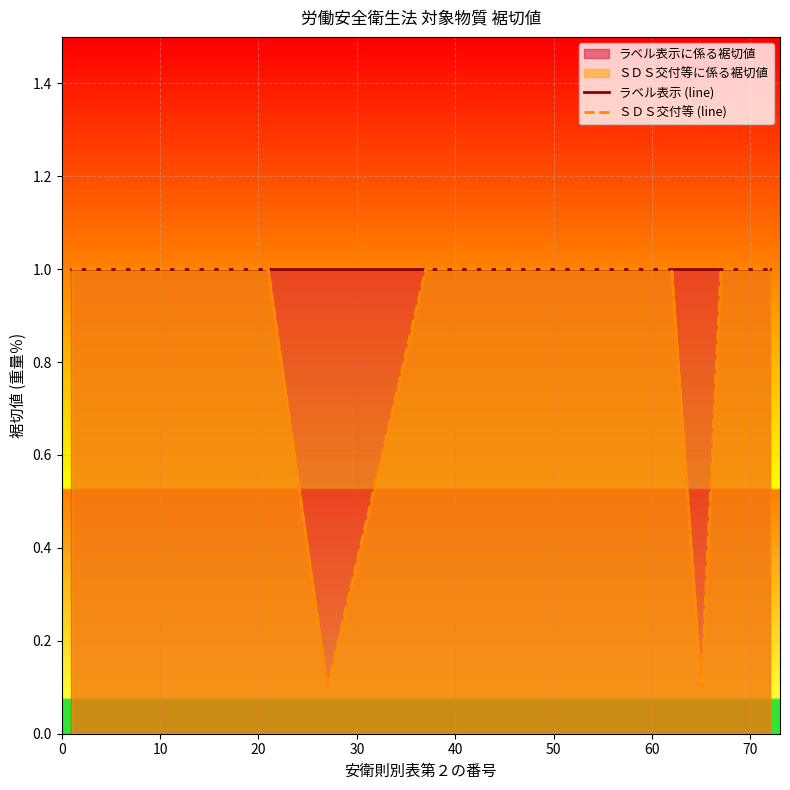

What is the highest value of the ＳＤＳ交付等 (line) series?

1.0